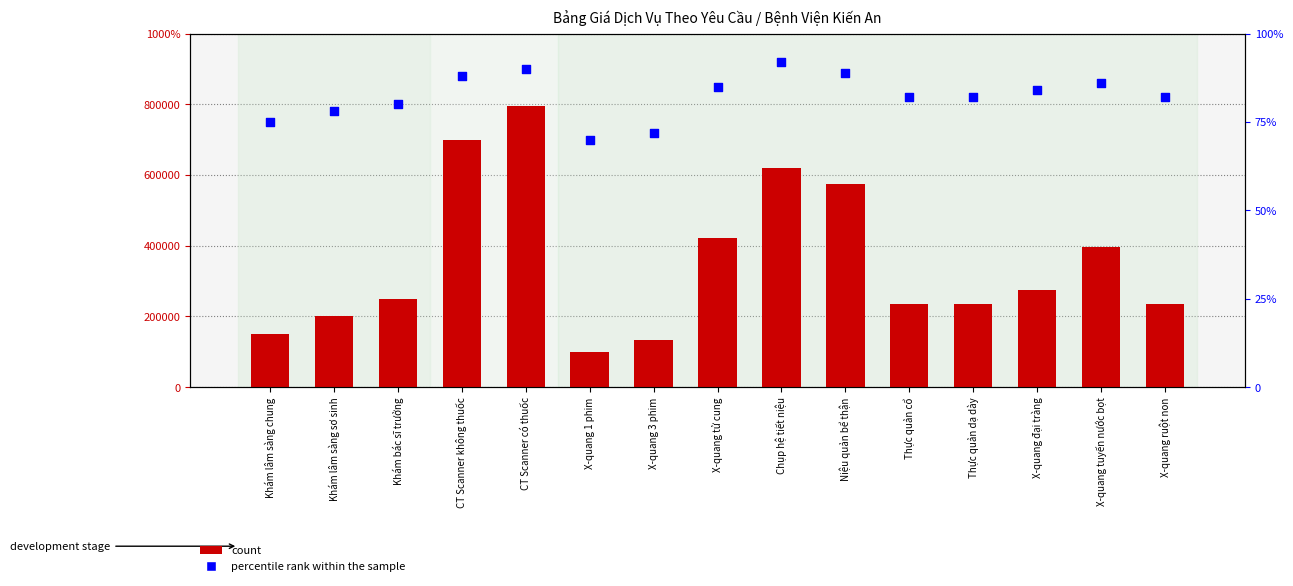

What is the total value across all series at CT Scanner không thuốc?

700088